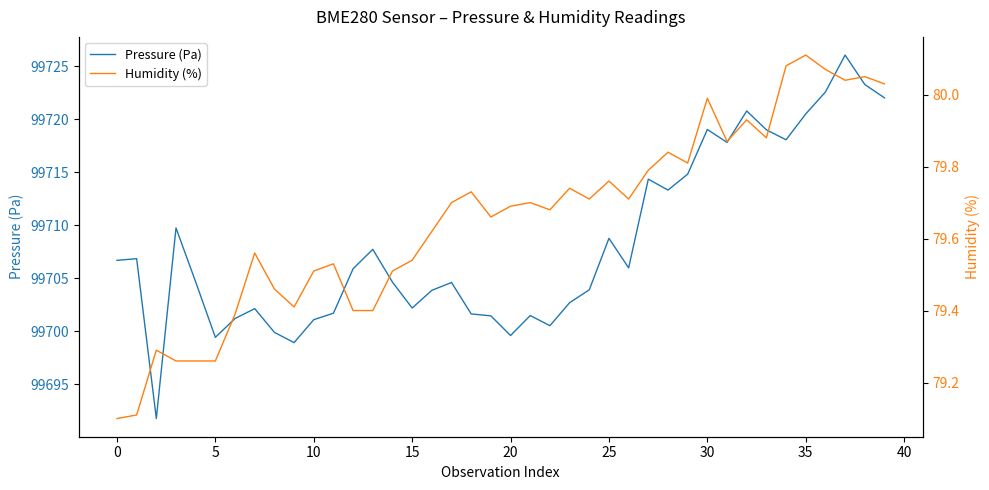

Is the value of Humidity (%) at 23 greater than the value of Pressure (Pa) at 13?

No